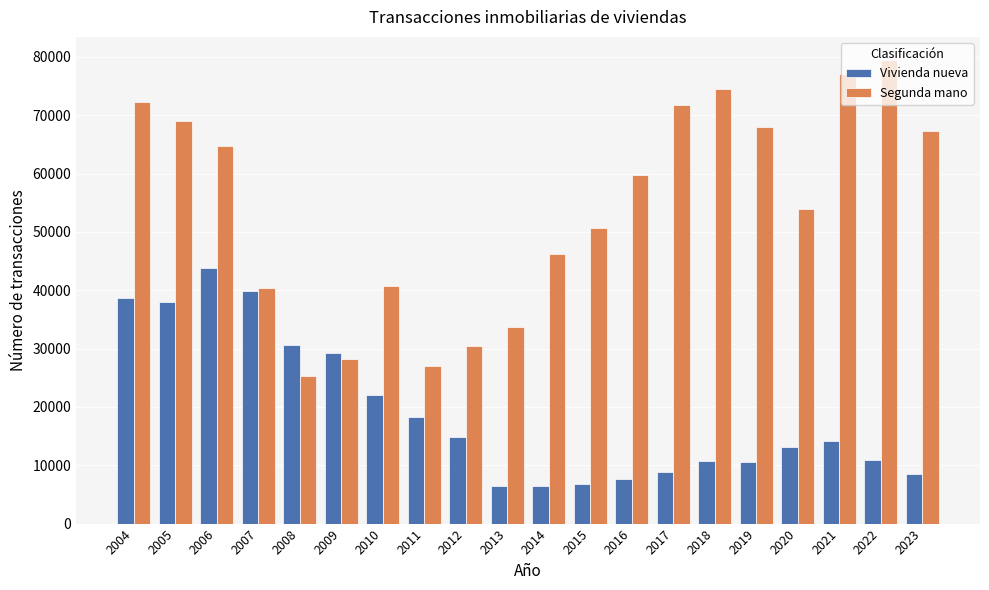

The value of Vivienda nueva at 2011 is 18323. True or false?

True